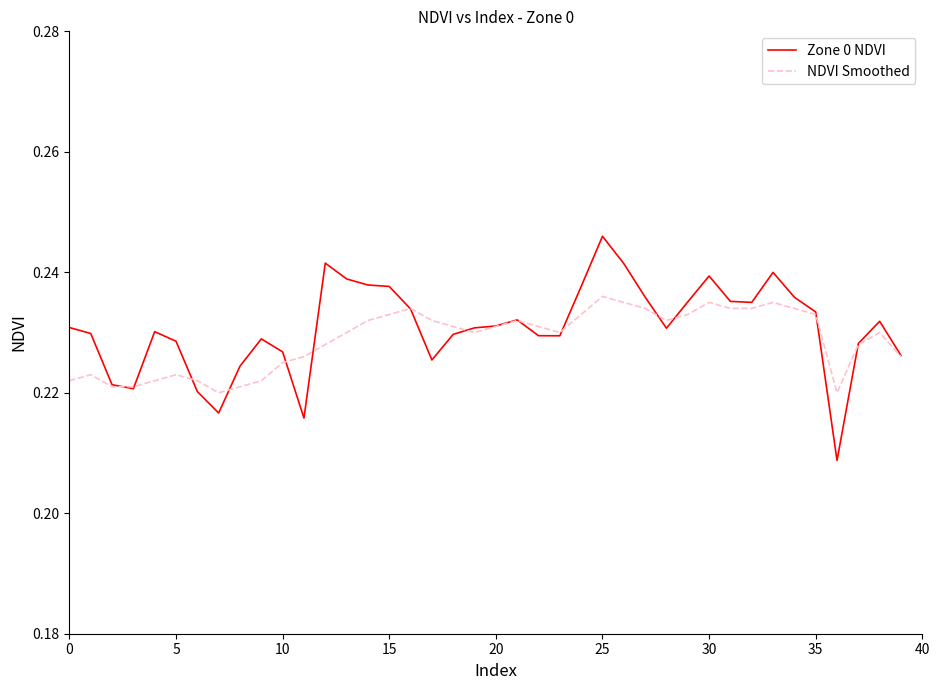

Rank the series by their maximum value, from lowest to highest.

NDVI Smoothed, Zone 0 NDVI